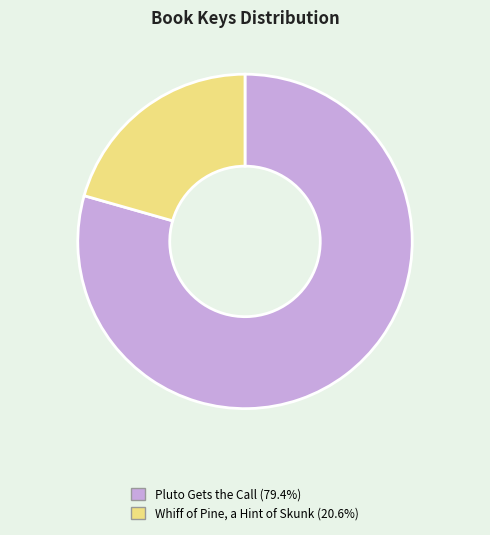

Which slice is the largest?

Pluto Gets the Call